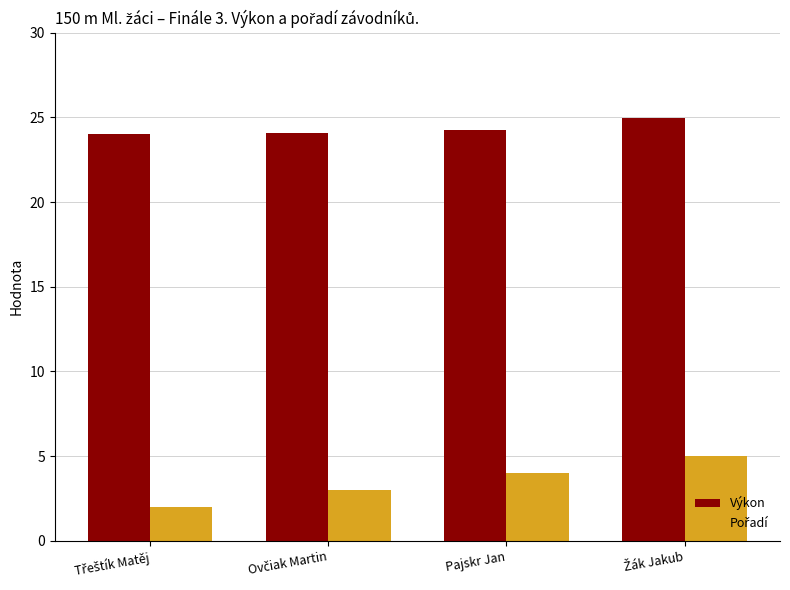

Which series has the largest total across all categories?

Výkon